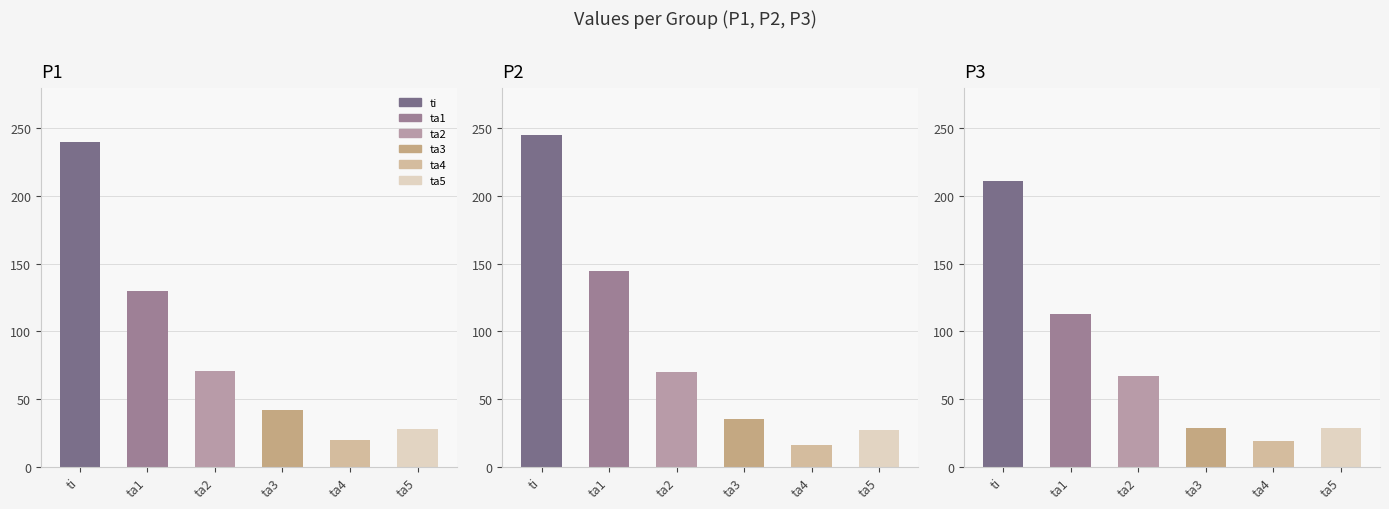

What is the spread (max minus min) of values at P3?

192